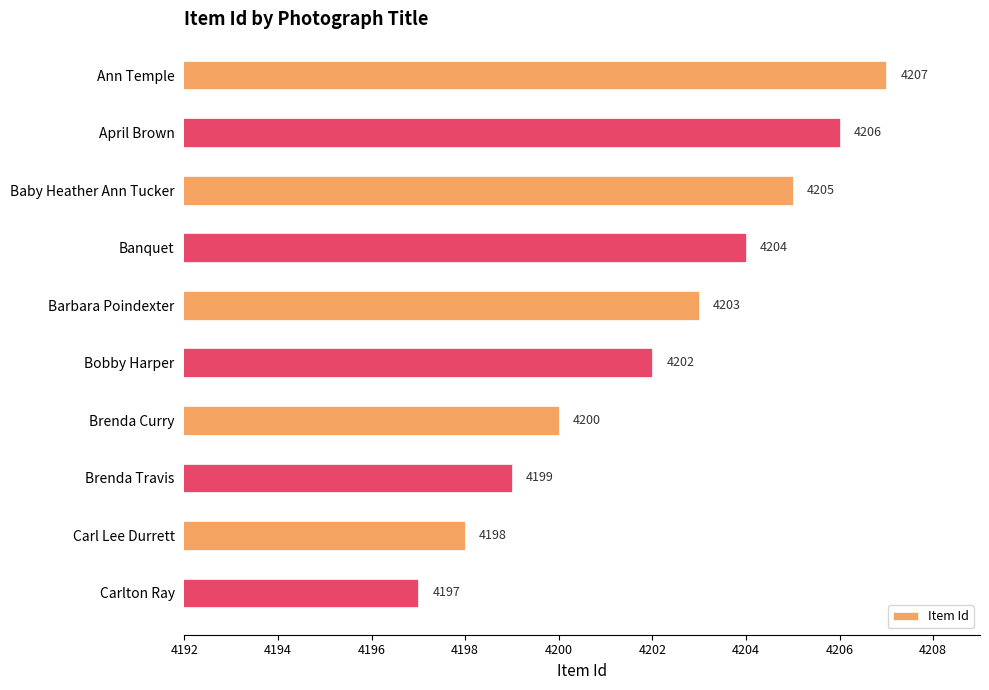

Rank the categories by value from lowest to highest.

Carlton Ray, Carl Lee Durrett, Brenda Travis, Brenda Curry, Bobby Harper, Barbara Poindexter, Banquet, Baby Heather Ann Tucker, April Brown, Ann Temple